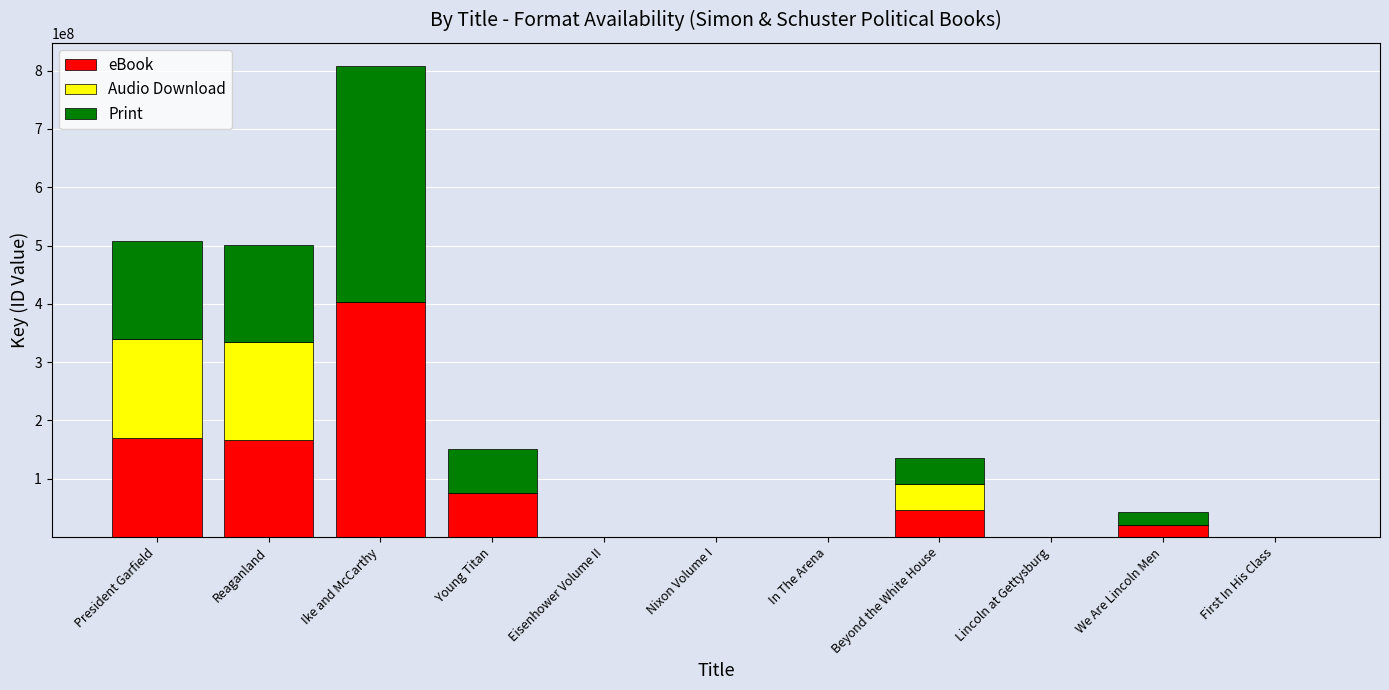

What is the total value across all series at Ike and McCarthy?

807464920